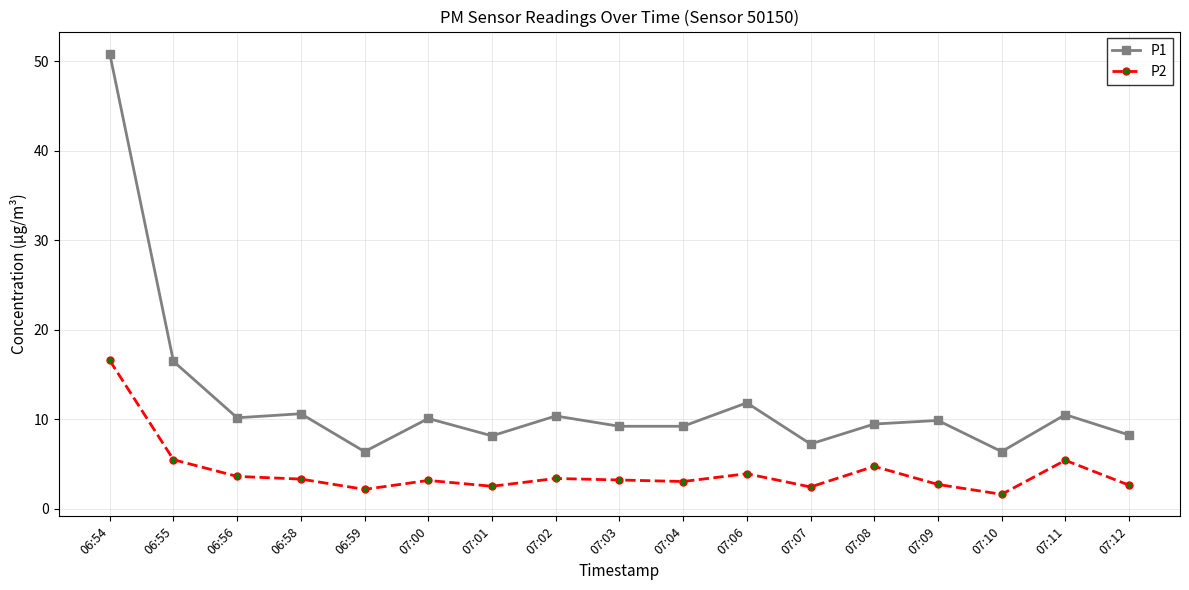

Which category has the highest value in the P1 series?

06:54